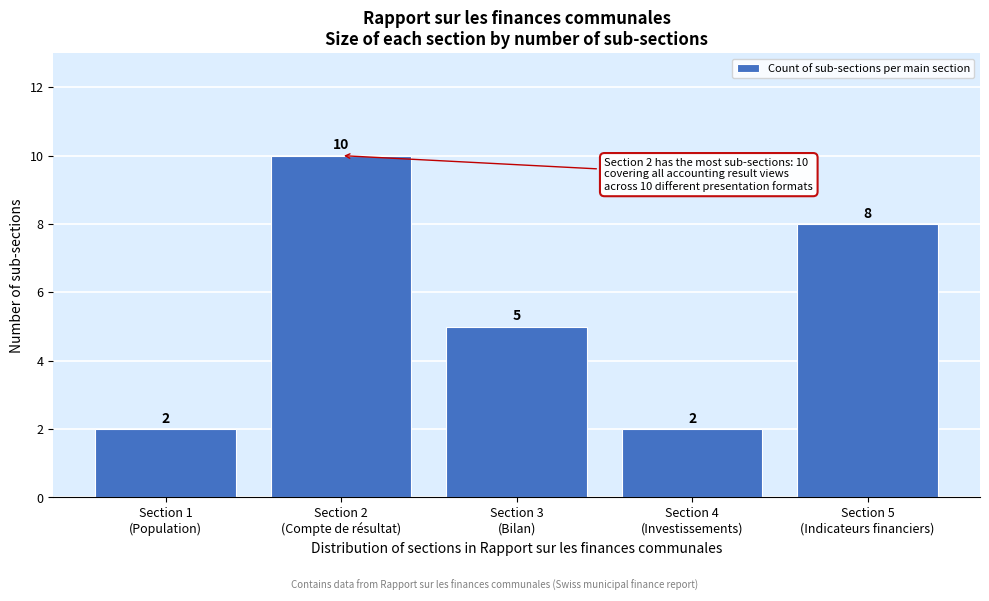

Reading left to right, what are all the values shown in this chart?

2	10	5	2	8